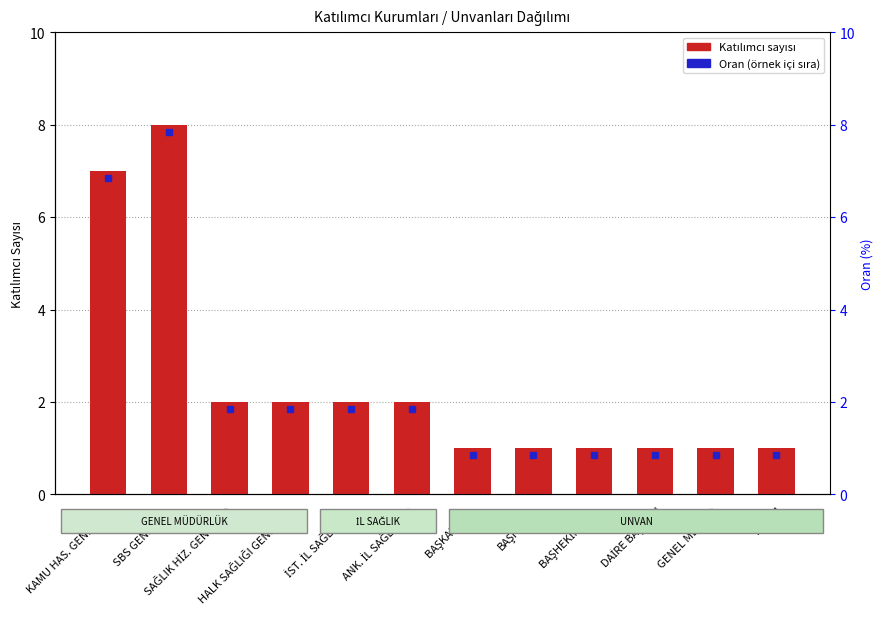

What is the average value?

2